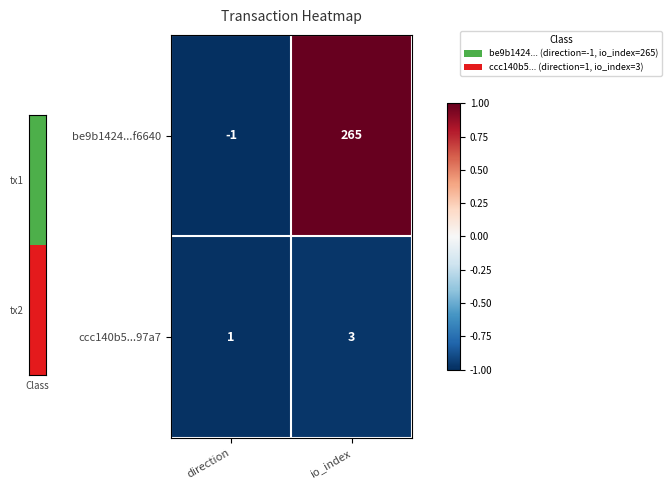

At which category does the chart reach its minimum across all series?

direction